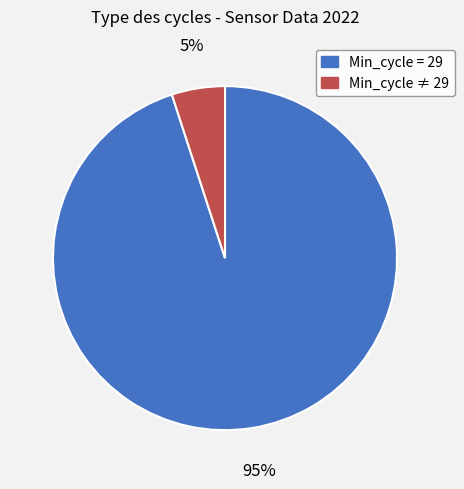

To the nearest percent, what is the average slice percentage?

50%